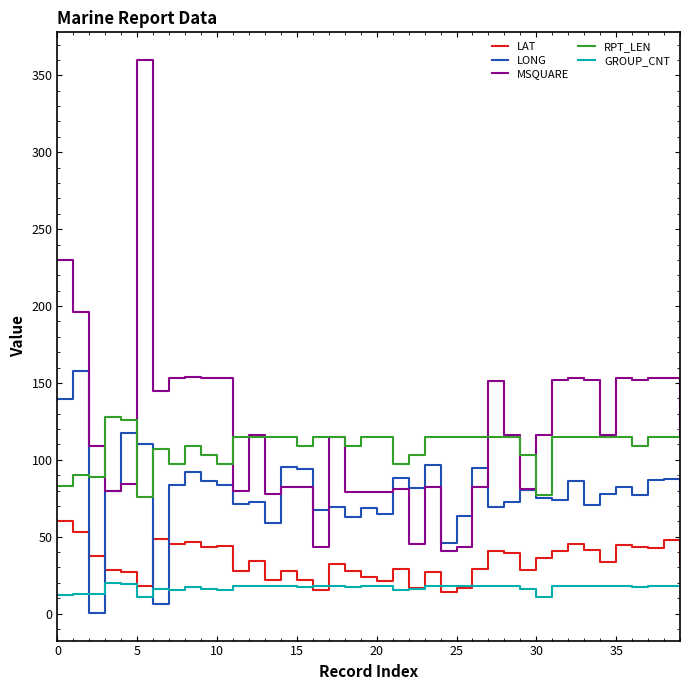

After their last crossing, which series has the higher values: LONG or GROUP_CNT?

LONG